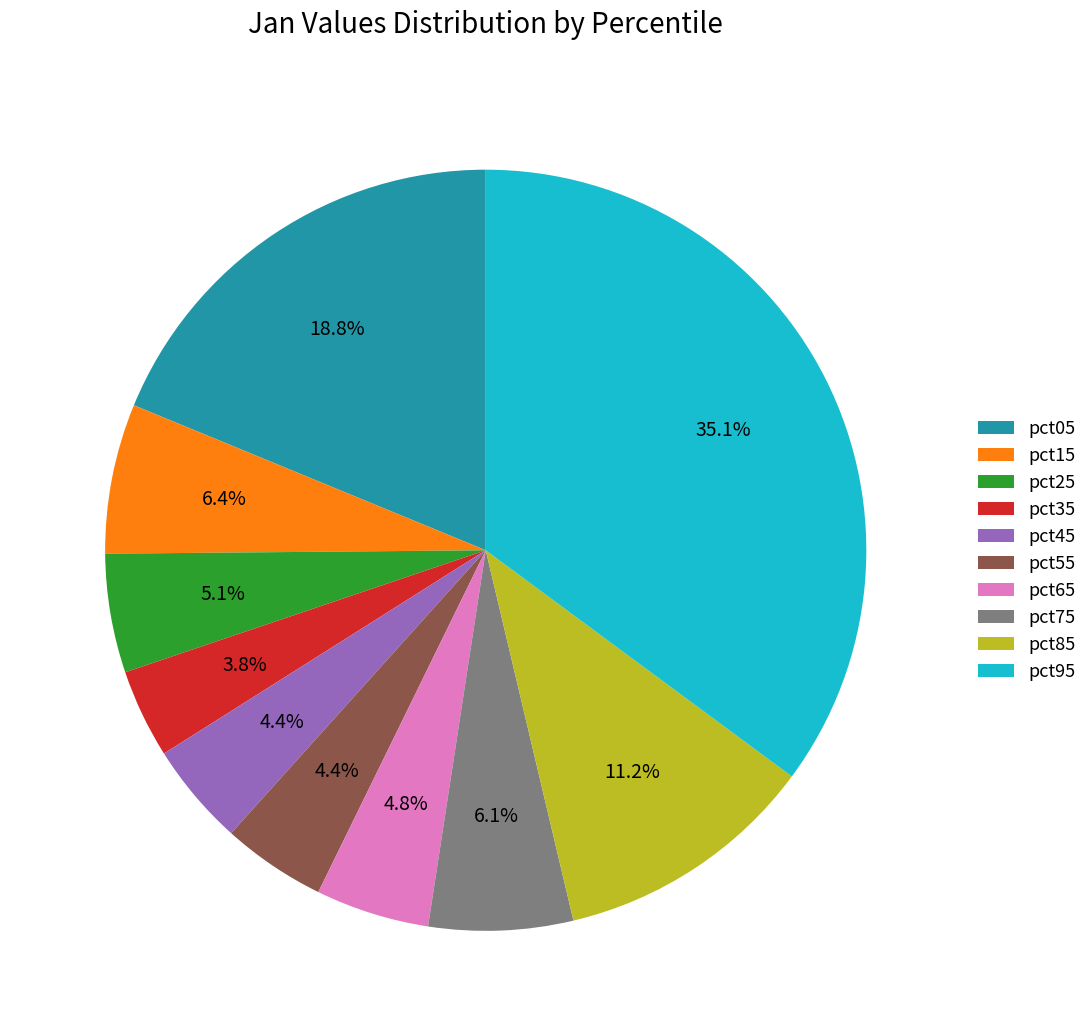

What percentage is NOT represented by pct85?

88.8%